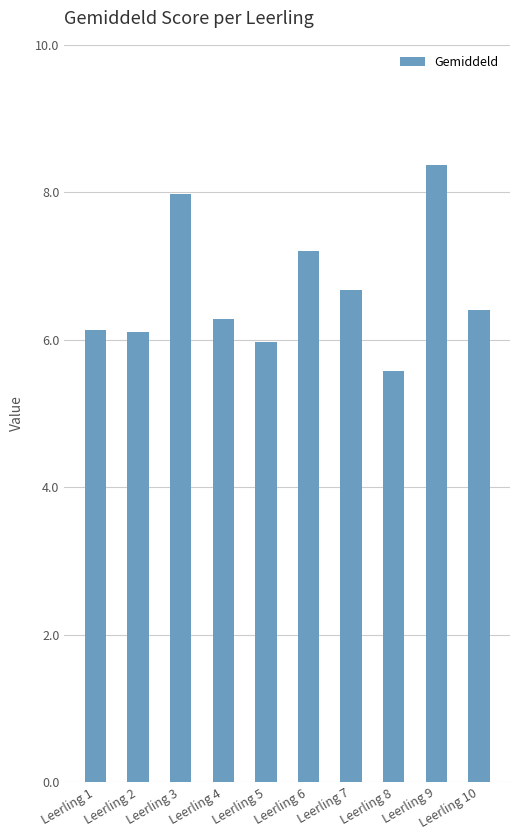

Approximately how many times larger is the value at Leerling 10 compared to Leerling 2?

1.0